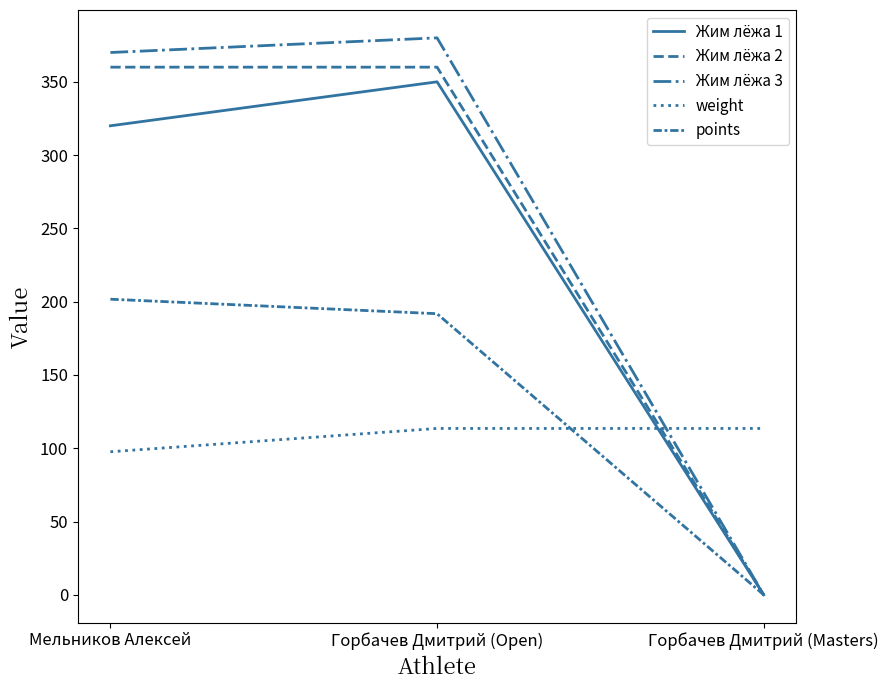

Which series changed the most between Горбачев Дмитрий (Open) and Горбачев Дмитрий (Masters)?

Жим лёжа 3